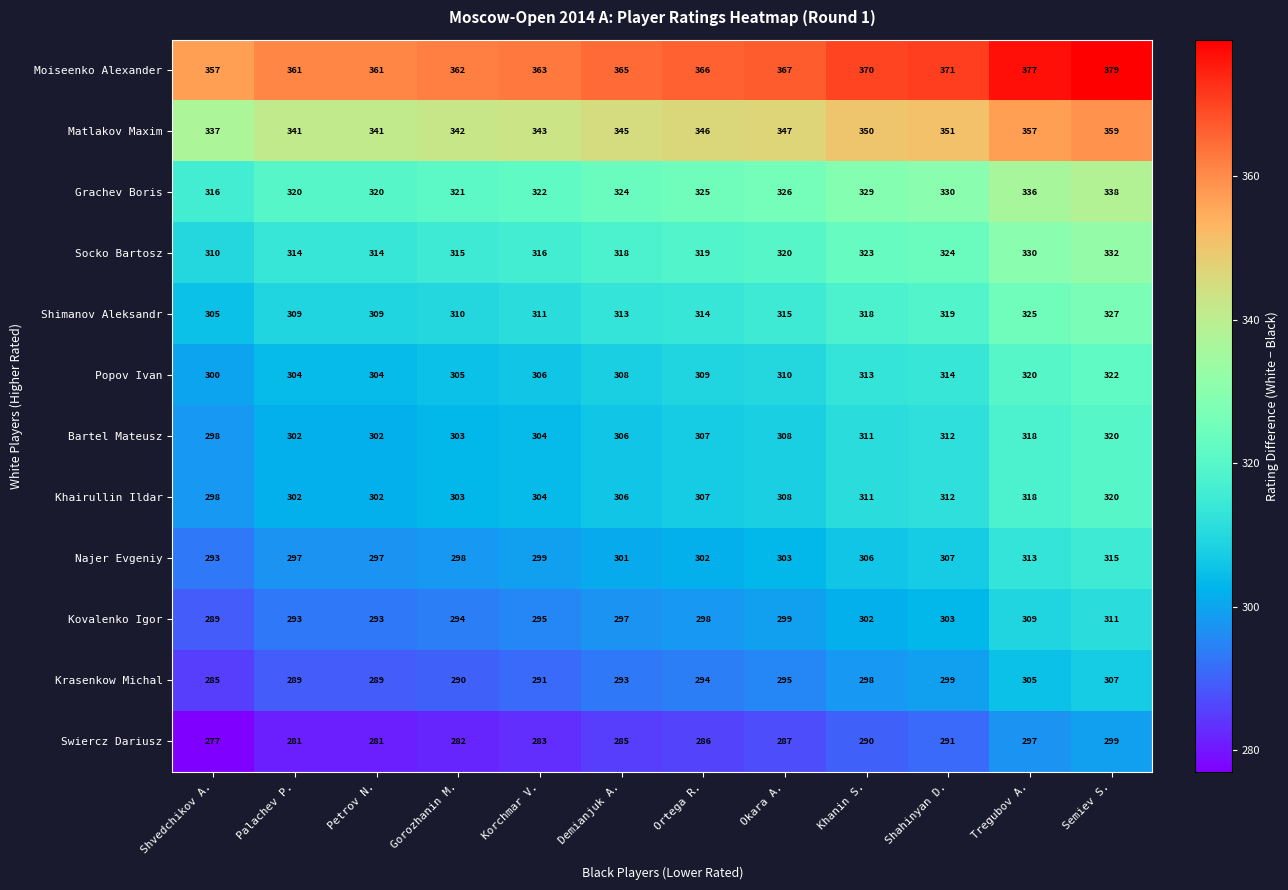

What is the sum of all Shimanov Aleksandr values?

3775